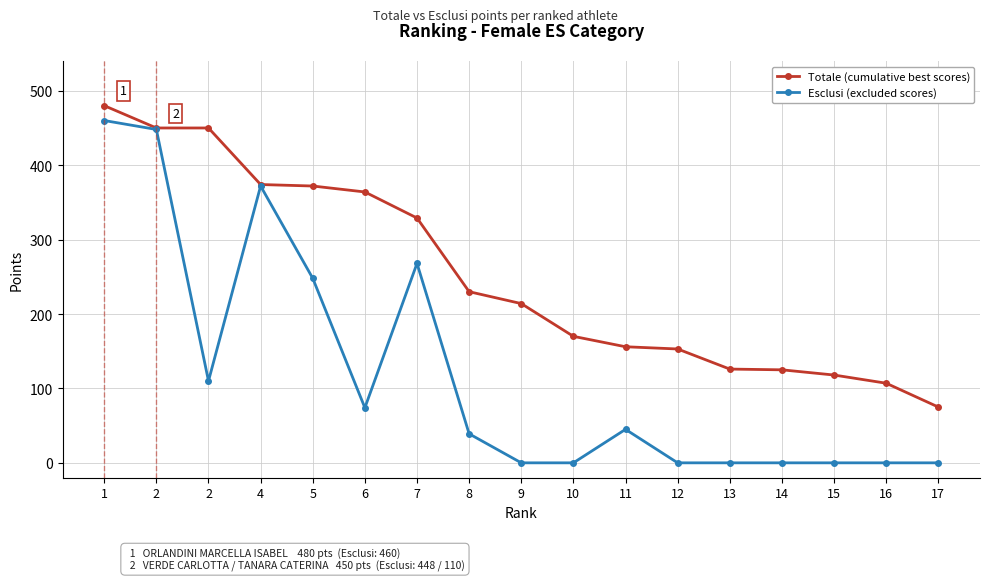

Between 2 and 1, which is larger?

1